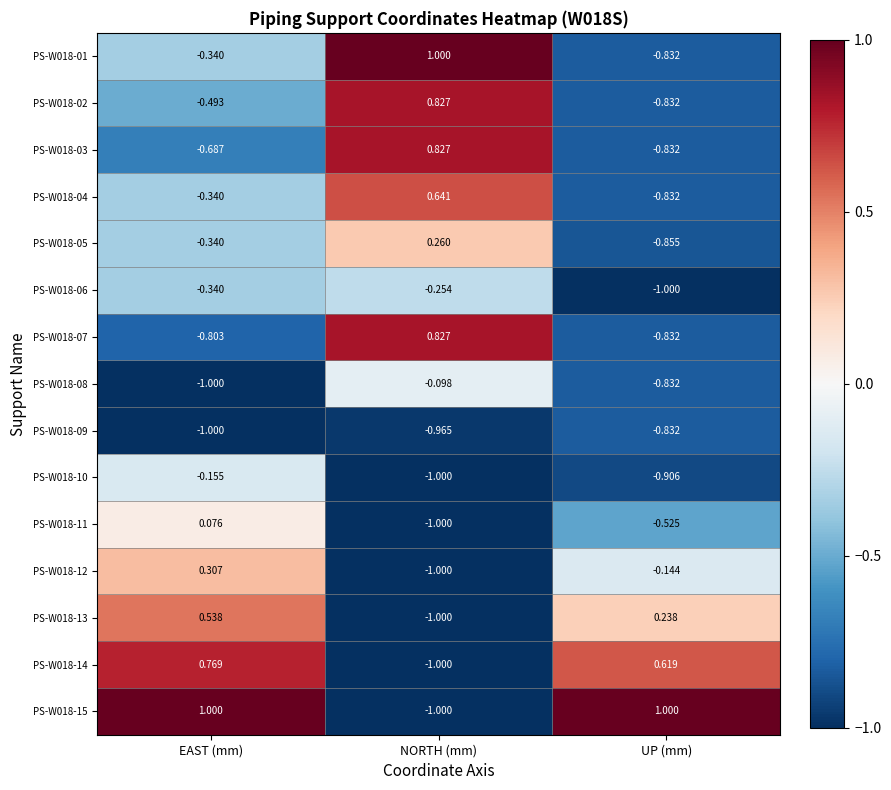

At which category is the sum across all series the highest?

EAST (mm)